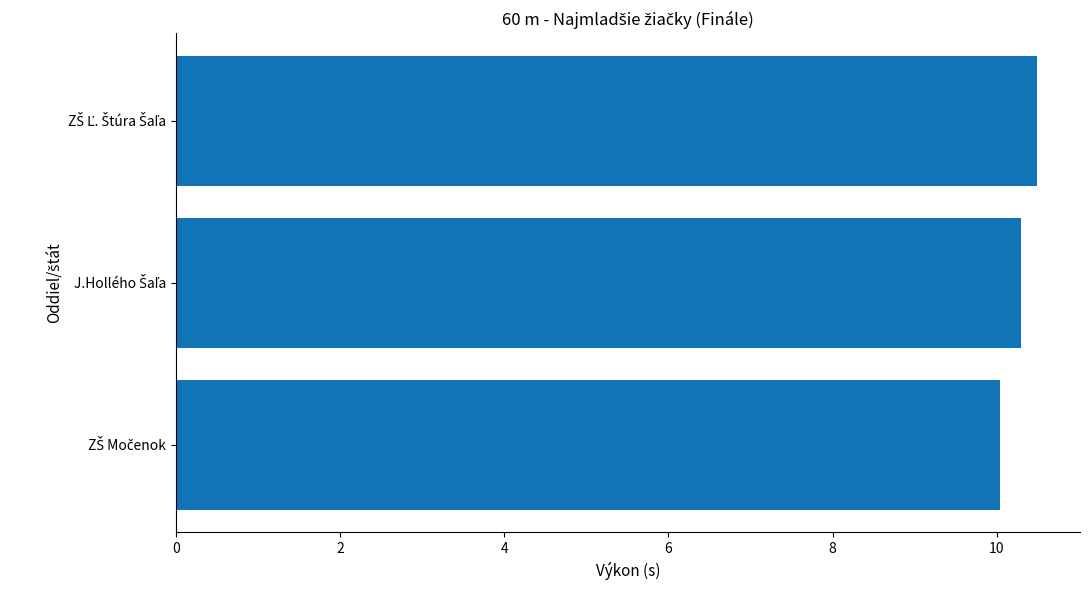

What is the maximum value shown in the chart?

10.5